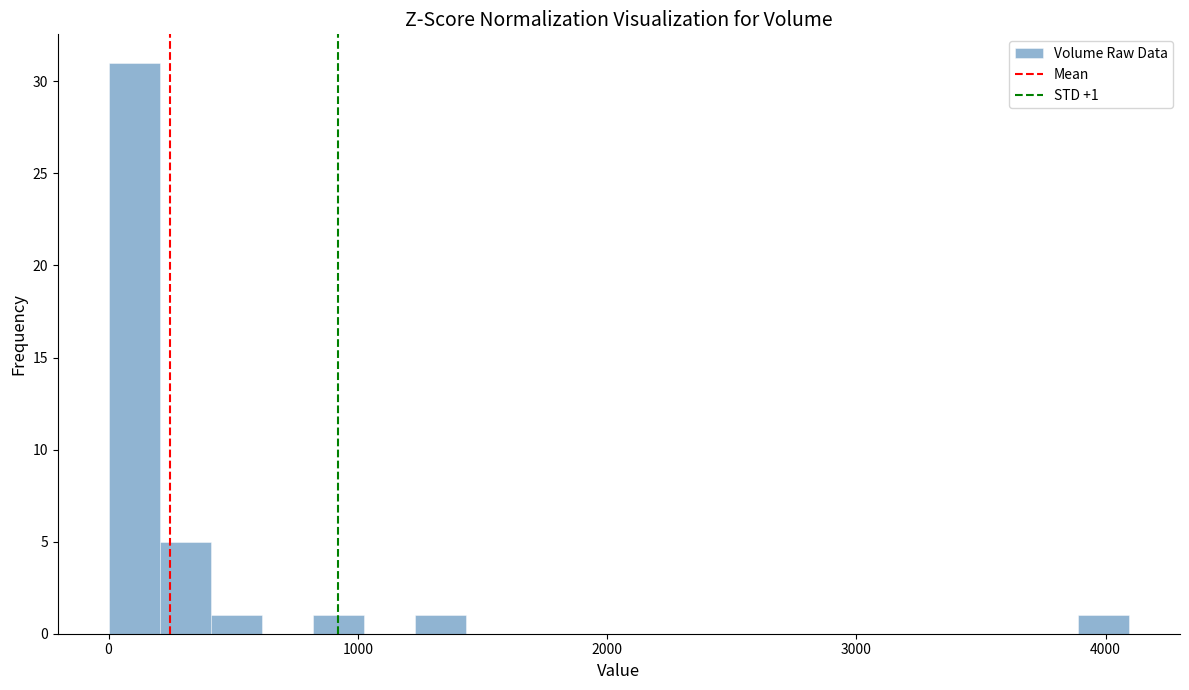

Around what value on the x-axis is the tallest bar? Give the approximate position of its centre, as read against the axis.

100